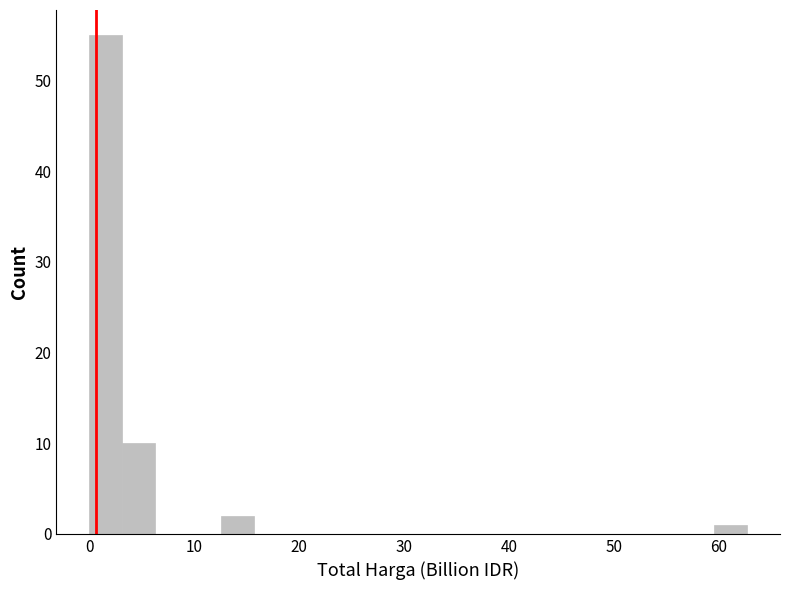

Around what value on the x-axis is the tallest bar? Give the approximate position of its centre, as read against the axis.

2